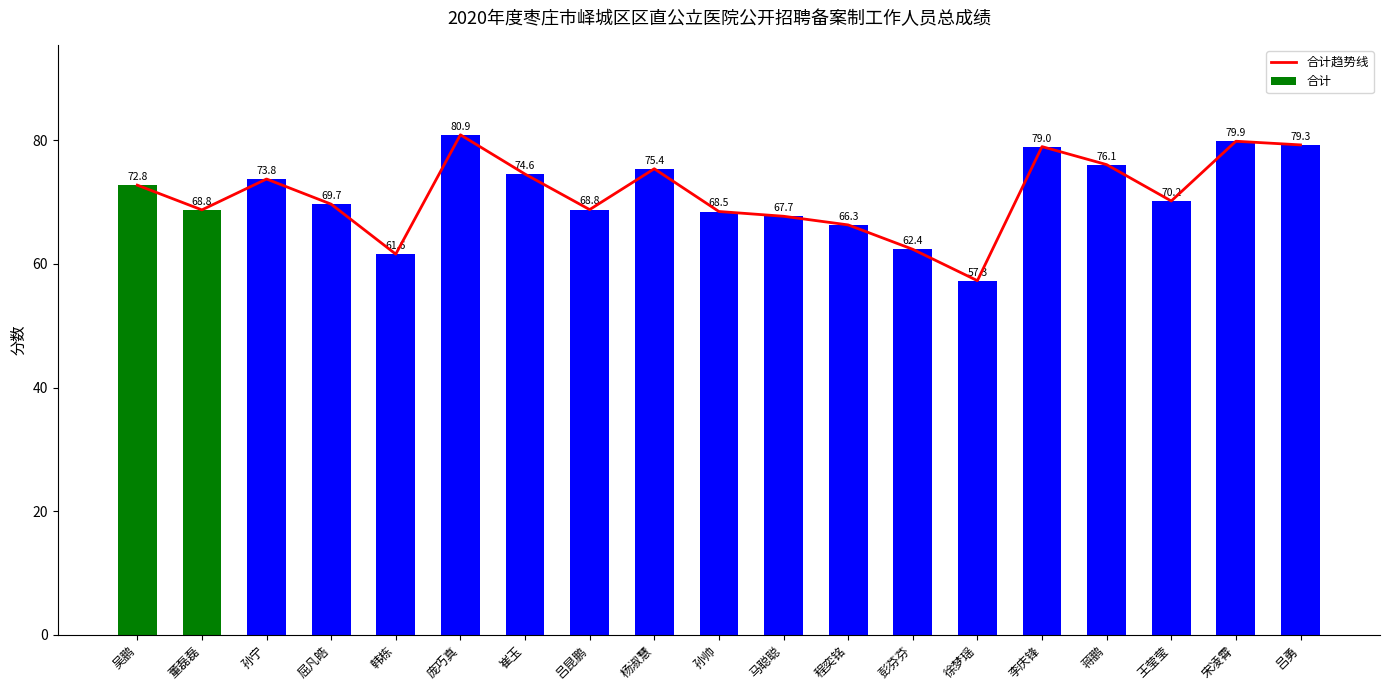

Where is 合计 nearest to the value 69?

吕昆鹏